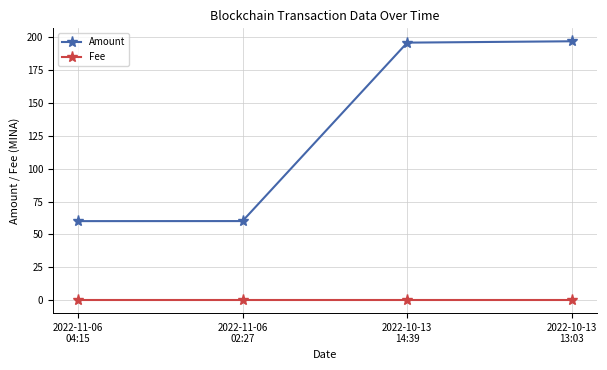

What is the total value across all series at 2022-10-13
13:03?

196.8